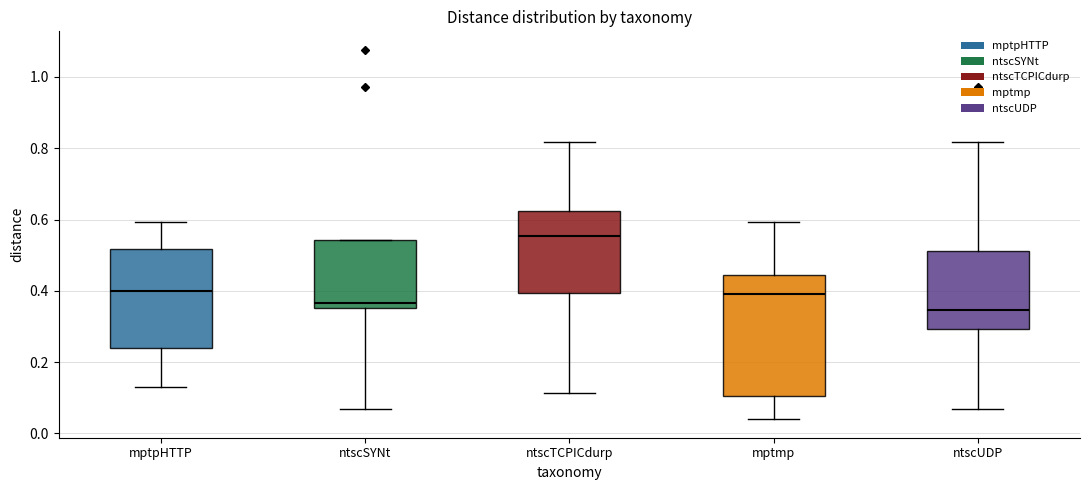

Reading left to right, transcribe this box plot: for each box, give where its median line is, the range the box spans, and where its two whiskers end, as read against the y-axis. The values are not printed on the chart, so give them approximately, as read against the axis.

mptpHTTP: median 0.40, box 0.24 to 0.52, whiskers 0.14 to 0.60
ntscSYNt: median 0.36 (just above the box's lower edge), box 0.36 to 0.54, whiskers 0.06 to 0.54
ntscTCPICdurp: median 0.56, box 0.40 to 0.62, whiskers 0.12 to 0.82
mptmp: median 0.40, box 0.10 to 0.44, whiskers 0.04 to 0.60
ntscUDP: median 0.34, box 0.30 to 0.52, whiskers 0.06 to 0.82